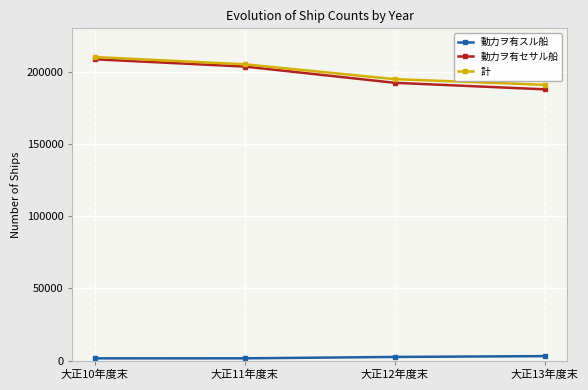

What is the total value across all series at 大正12年度末?

389658